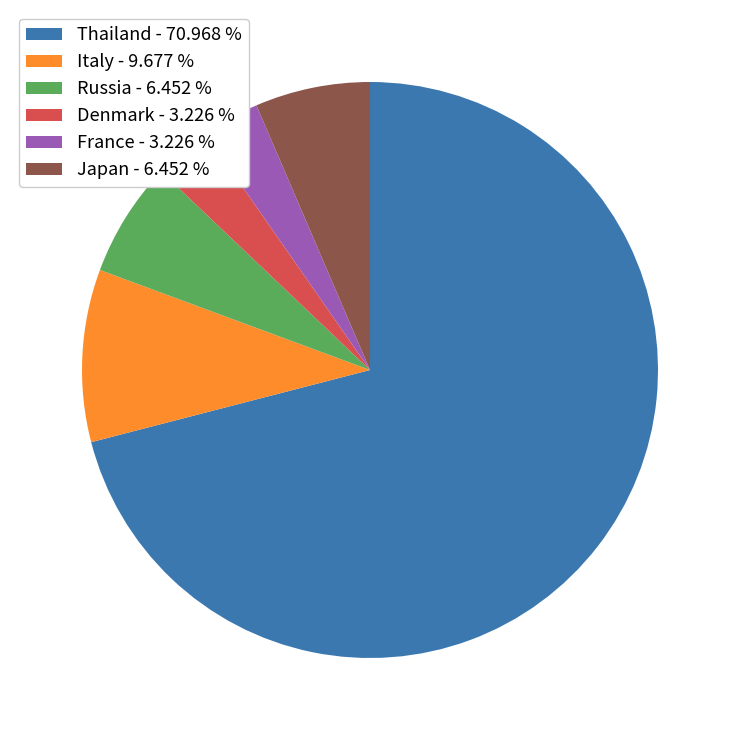

Is there any slice that represents more than half of the pie?

Yes